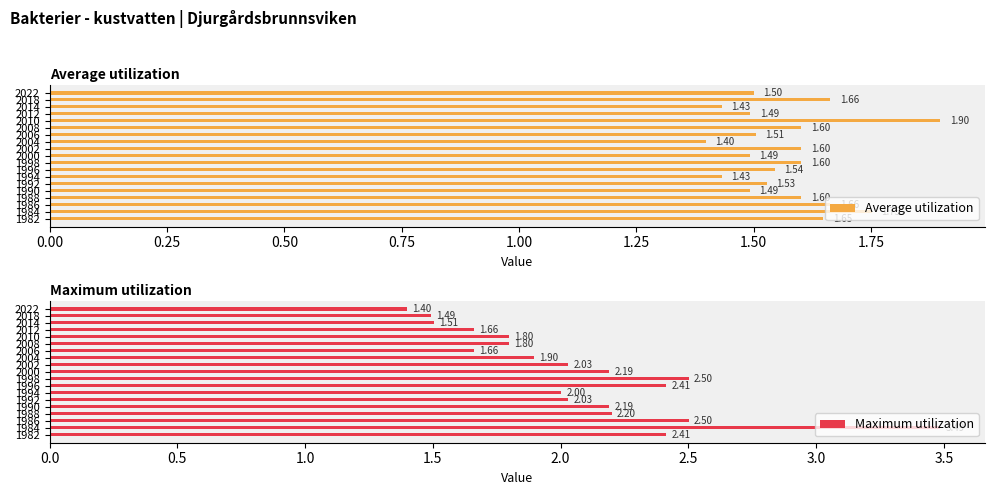

Which category has the lowest value in the Average utilization series?

2004